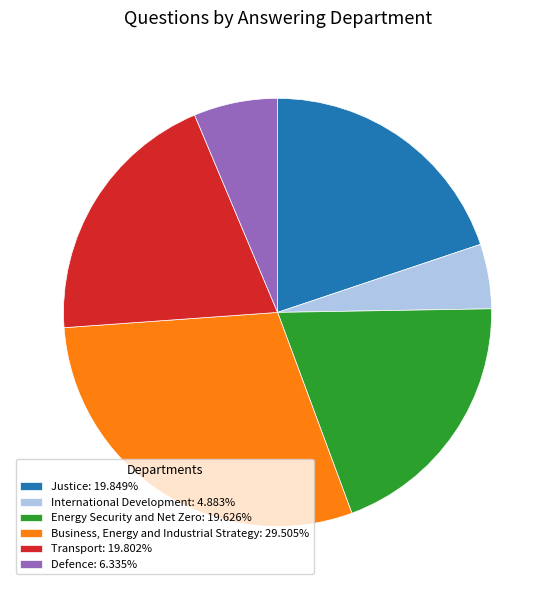

Approximately how many times larger is the value at International Development: 4.883% compared to Defence: 6.335%?

0.8